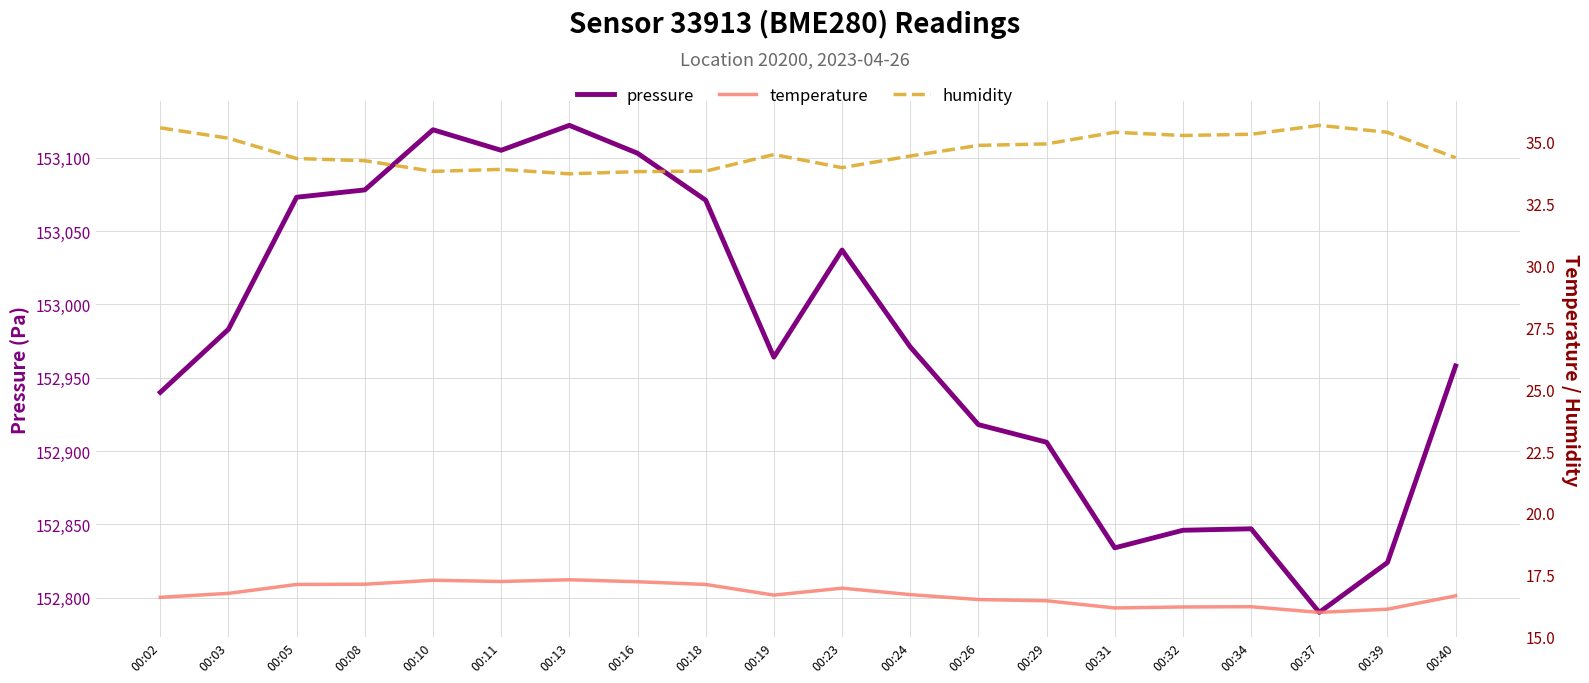

Is the value of pressure at 00:18 greater than the value of humidity at 00:05?

Yes